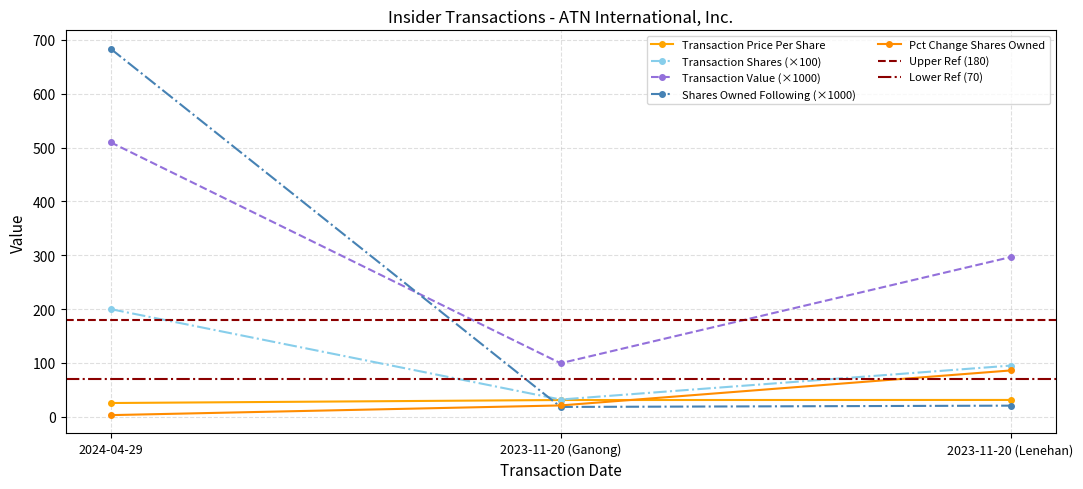

Which label corresponds to the largest value in the chart?

2024-04-29